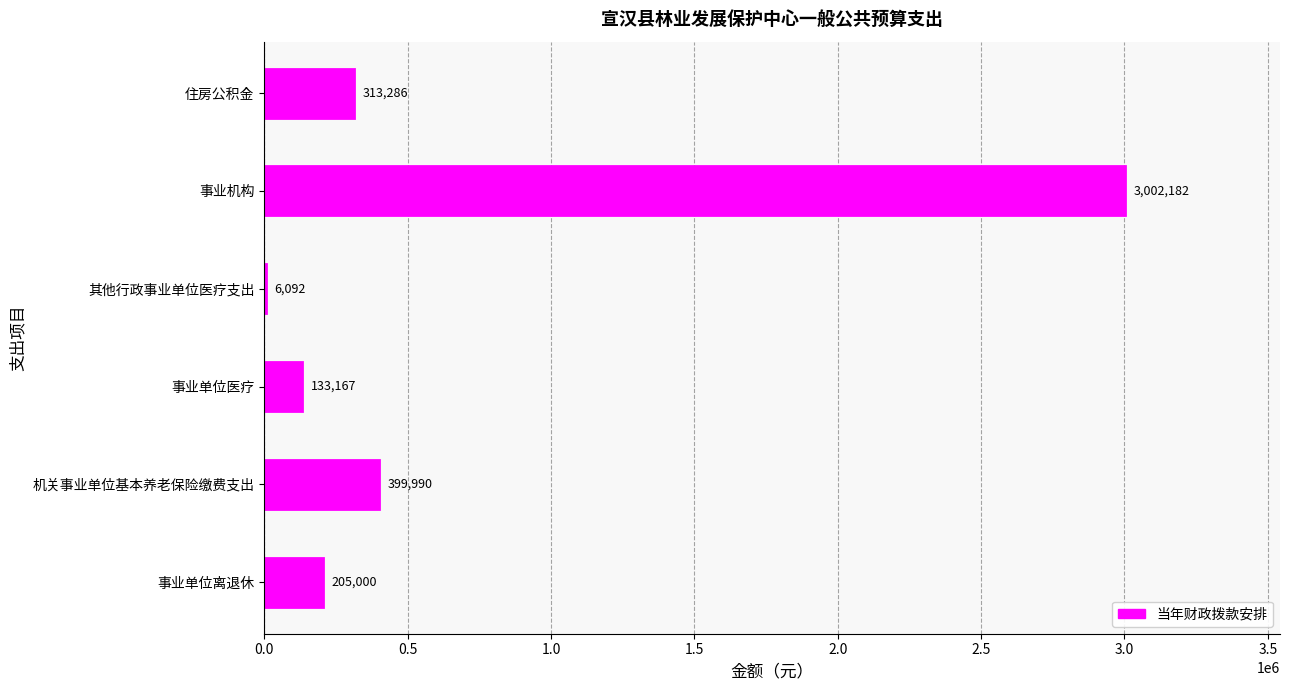

Where is the data nearest to the value 1504137?

机关事业单位基本养老保险缴费支出